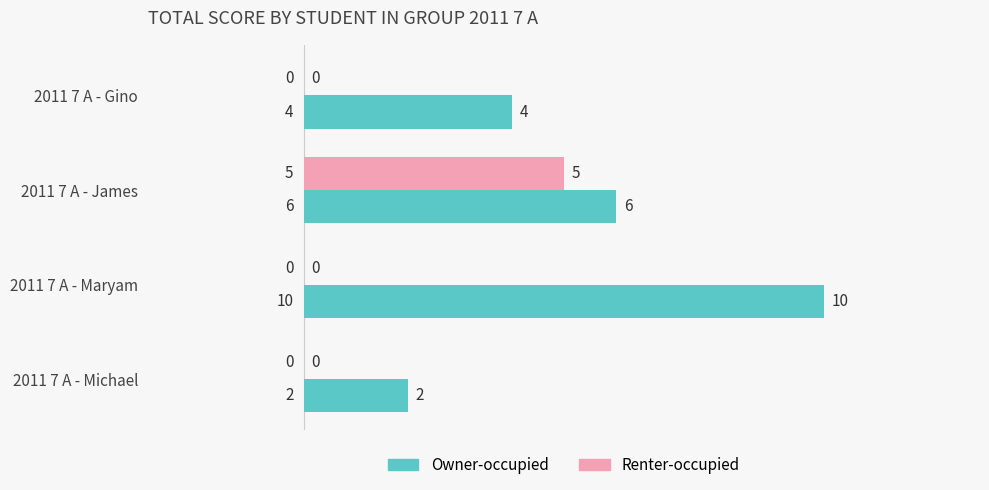

Which series changed the most between 2011 7 A - Gino and 2011 7 A - Michael?

Owner-occupied